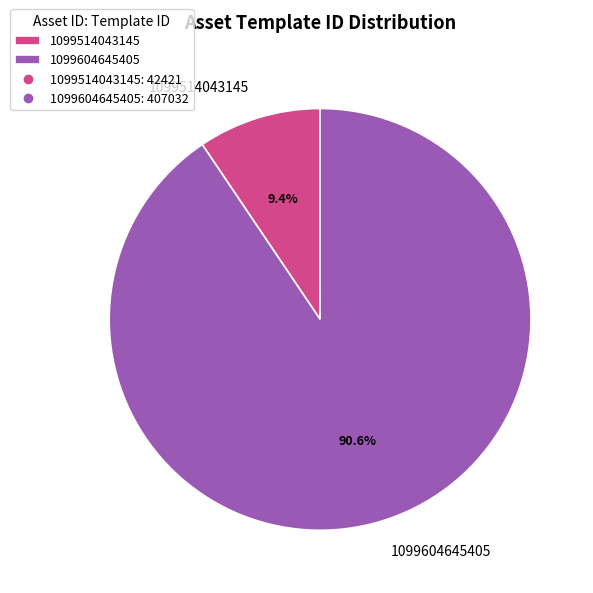

True or false: 1099604645405 accounts for 91% of the total.

True